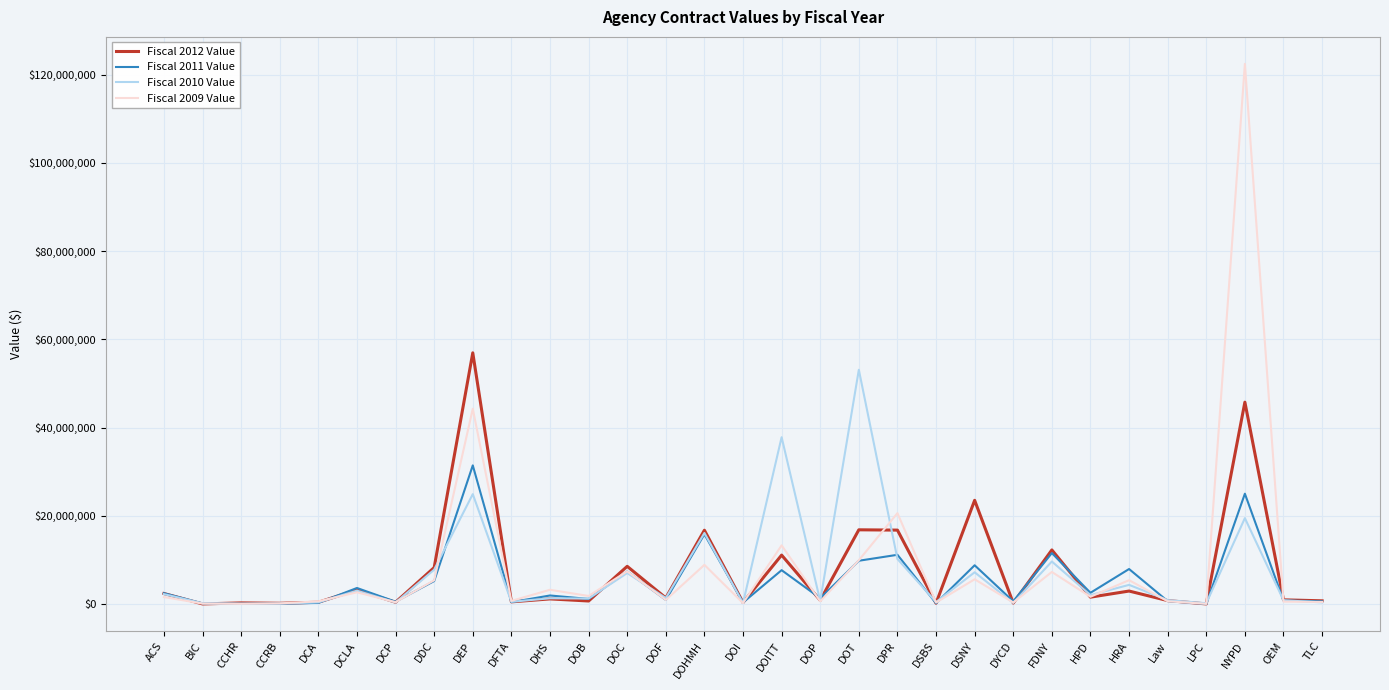

Is it true that Fiscal 2010 Value equals 53108397.1 at DOT?

True